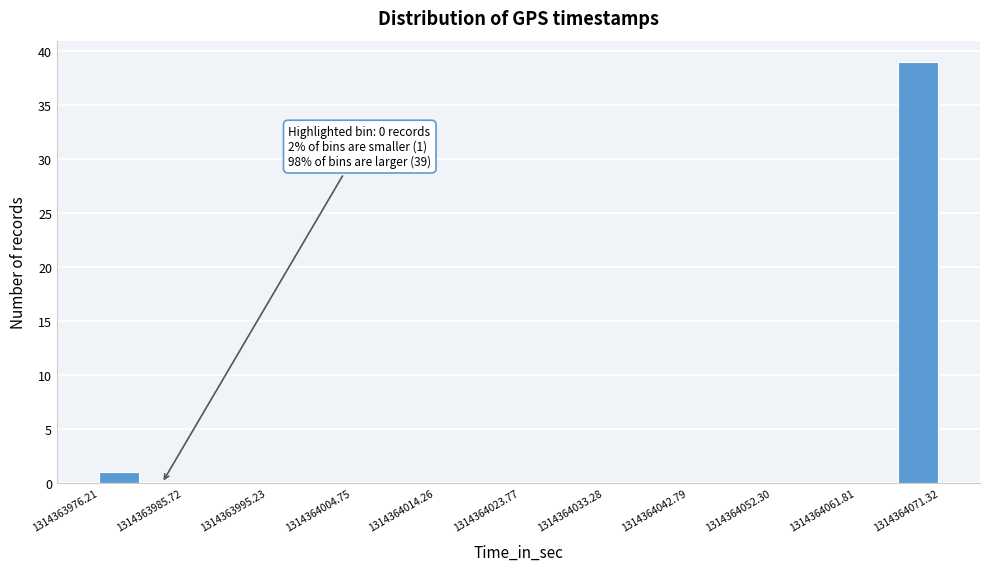

Over which range of the x-axis is the bar tallest?

1314364067 to 1314364071